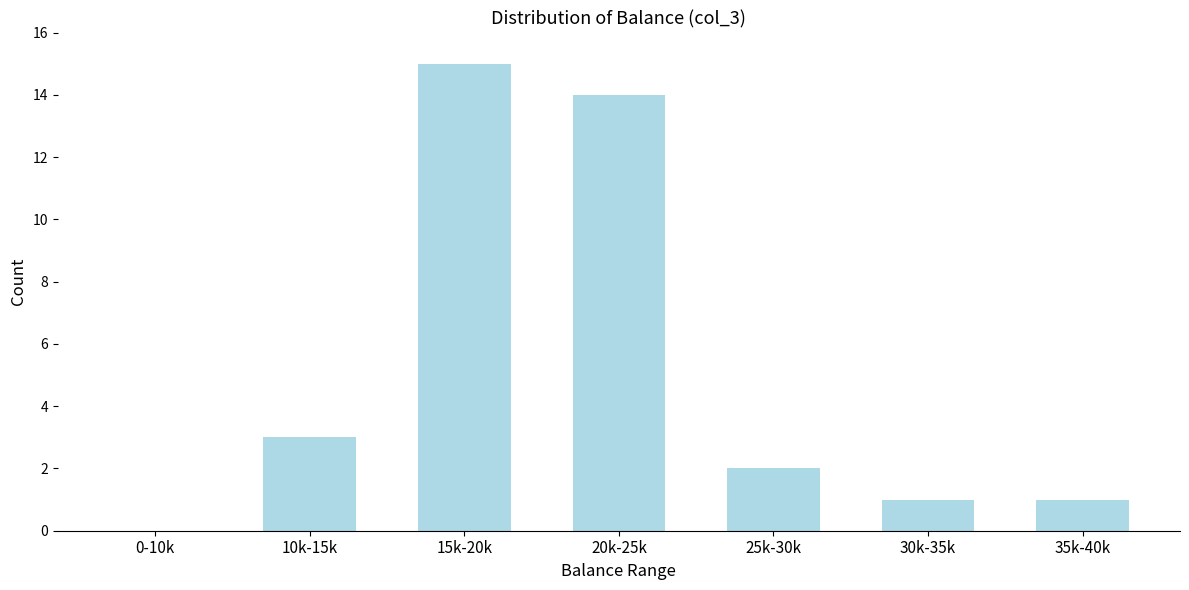

Reading right to left, transcribe all the data shown in this chart.

35k-40k=1	30k-35k=1	25k-30k=2	20k-25k=14	15k-20k=15	10k-15k=3	0-10k=0